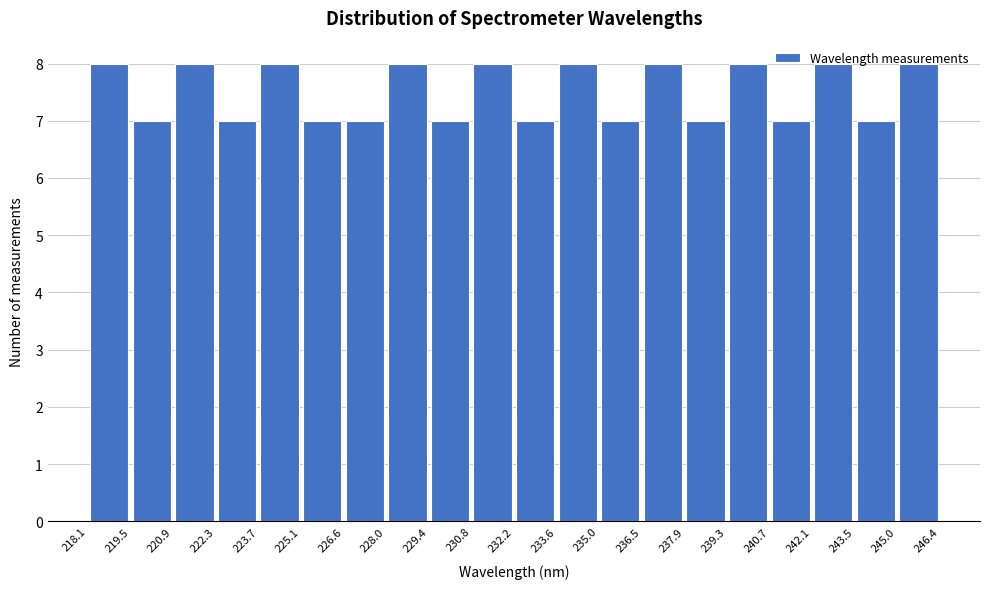

Reading left to right, transcribe this chart: for each bar, give the range it covers on the x-axis and its height. The values are not printed on the chart, so give them approximately, as read against the axis.

218.1 to 219.5: 8
219.5 to 220.9: 7
220.9 to 222.3: 8
222.3 to 223.7: 7
223.7 to 225.1: 8
225.1 to 226.6: 7
226.6 to 228.0: 7
228.0 to 229.4: 8
229.4 to 230.8: 7
230.8 to 232.2: 8
232.2 to 233.6: 7
233.6 to 235.0: 8
235.0 to 236.5: 7
236.5 to 237.9: 8
237.9 to 239.3: 7
239.3 to 240.7: 8
240.7 to 242.1: 7
242.1 to 243.5: 8
243.5 to 245.0: 7
245.0 to 246.4: 8